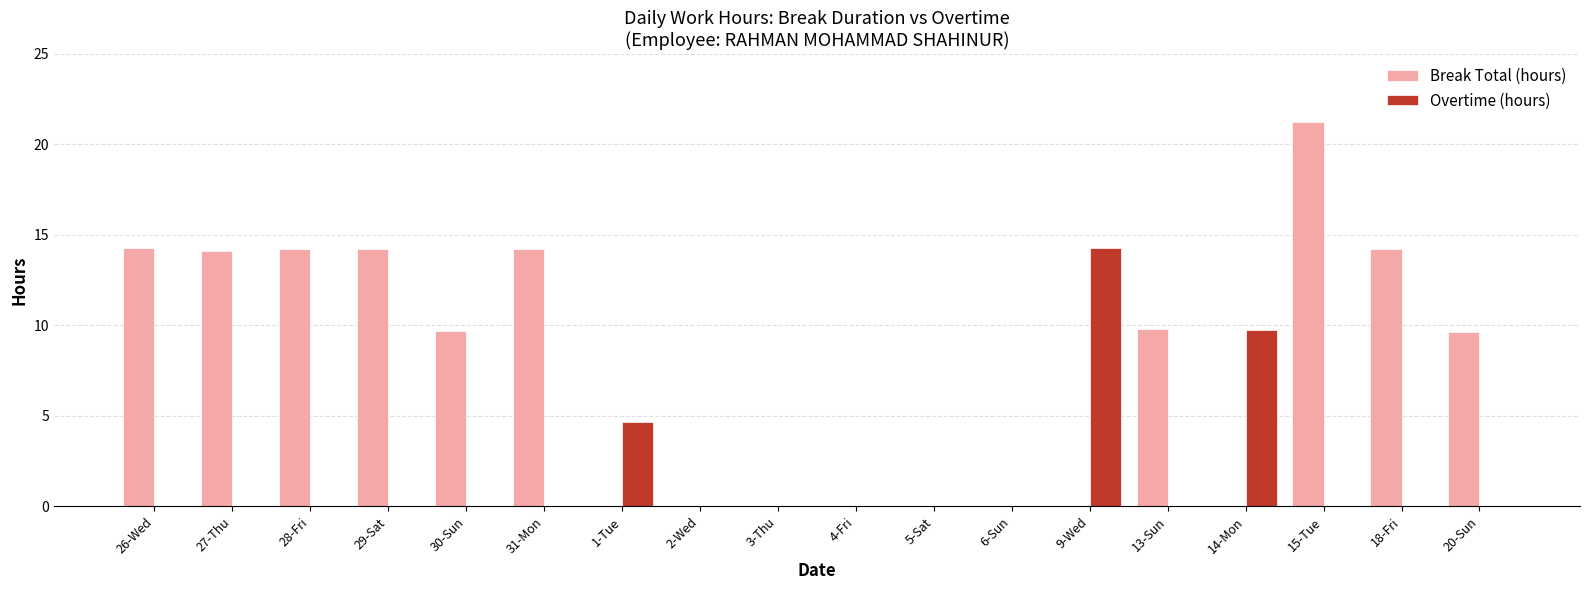

Where does the Break Total (hours) series first go above 9?

26-Wed